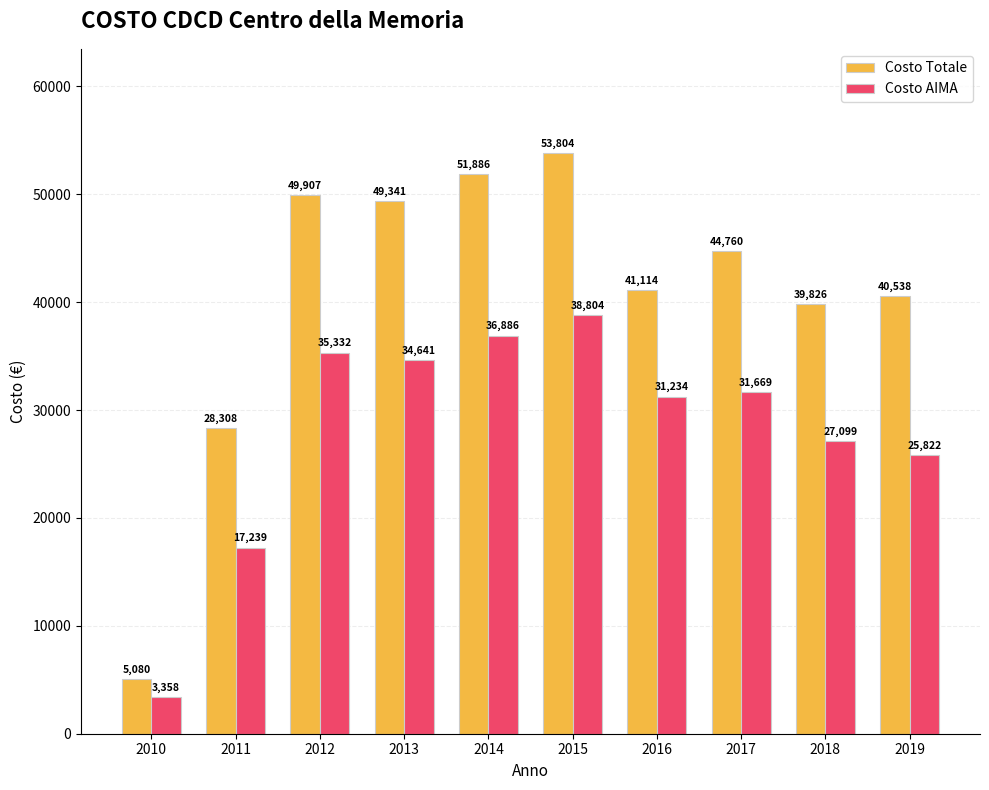

What is the average value of the Costo AIMA series?

28208.4